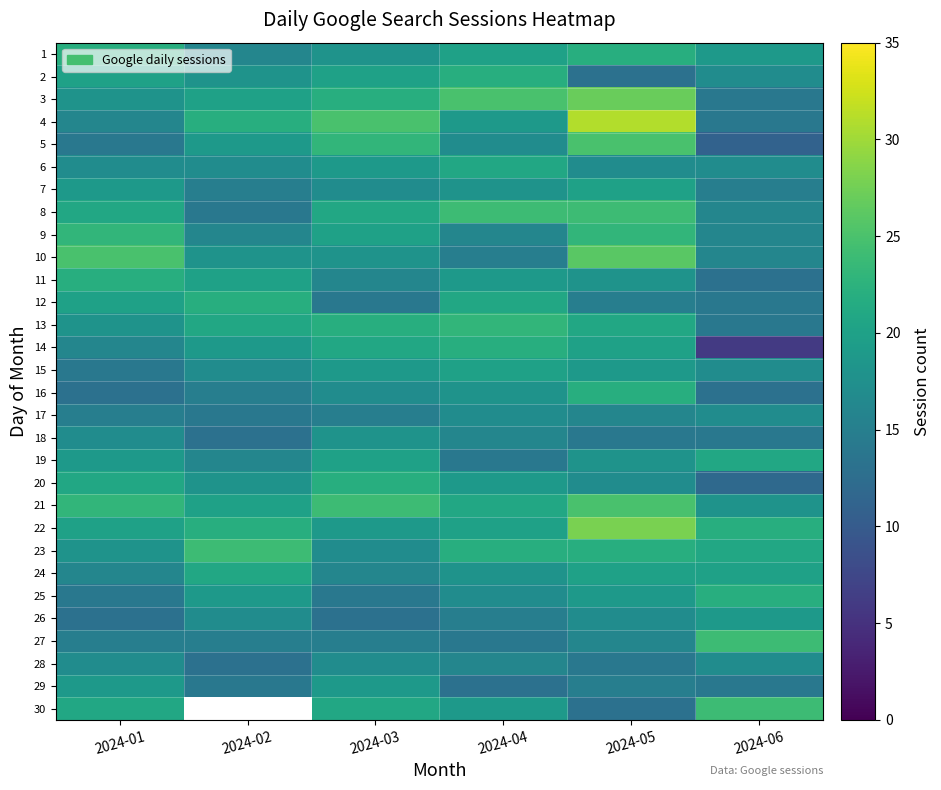

What is the average value of the 20 series?

18.2